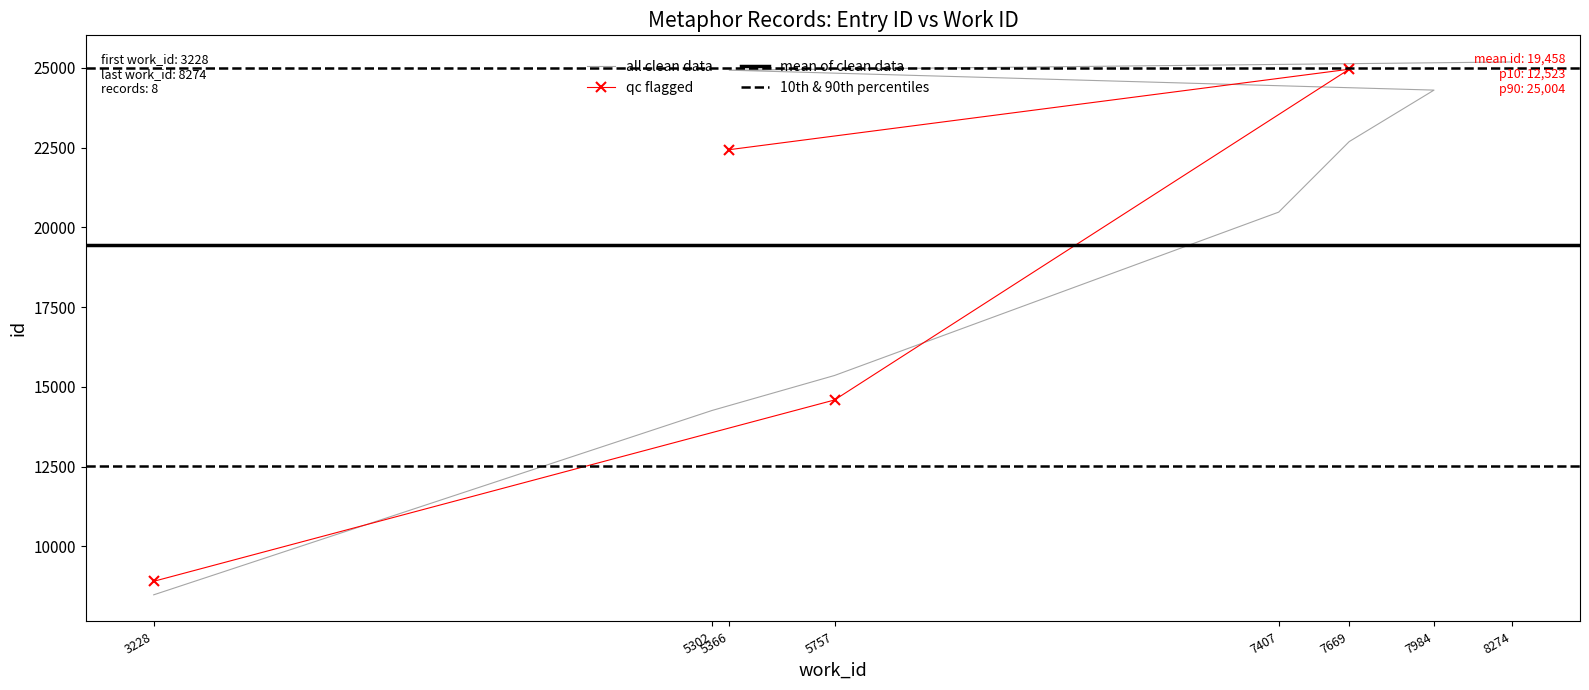

Does the chart have visible grid lines?

No